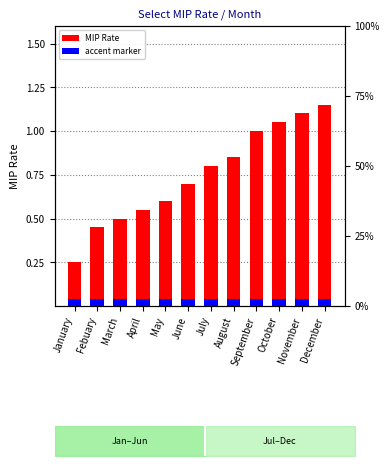

How many categories are shown in the chart?

12